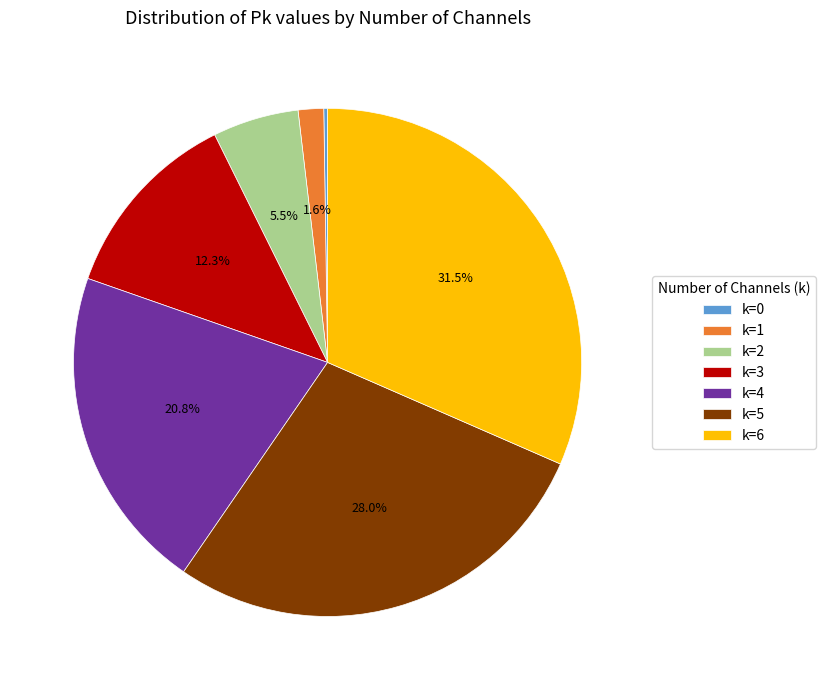

Is k=4 the majority of the pie?

No